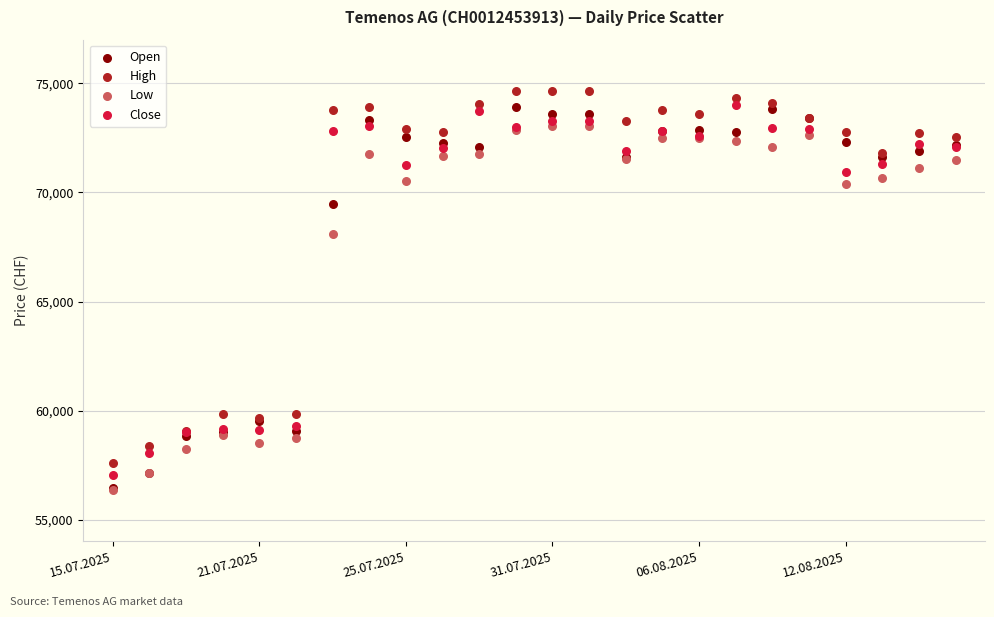

In the Close series, what Y value is closest to 65530?

70948